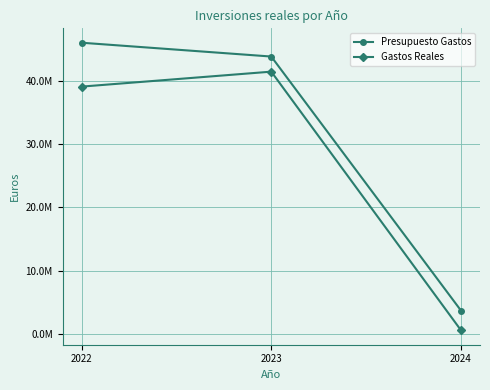

What are all the series names shown in the legend?

Presupuesto Gastos, Gastos Reales